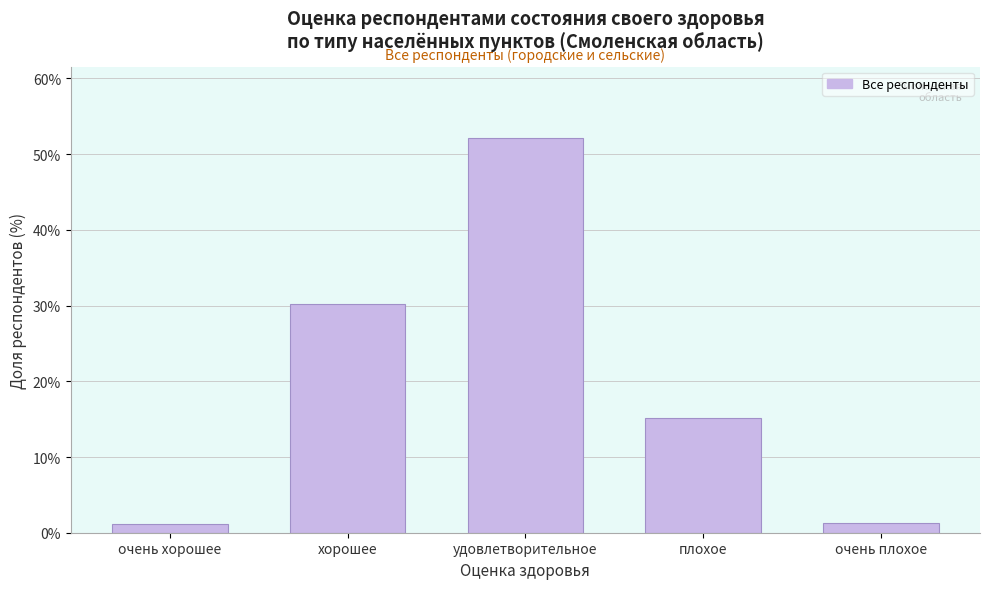

What is the value of the 5th bar from the left?

1.3